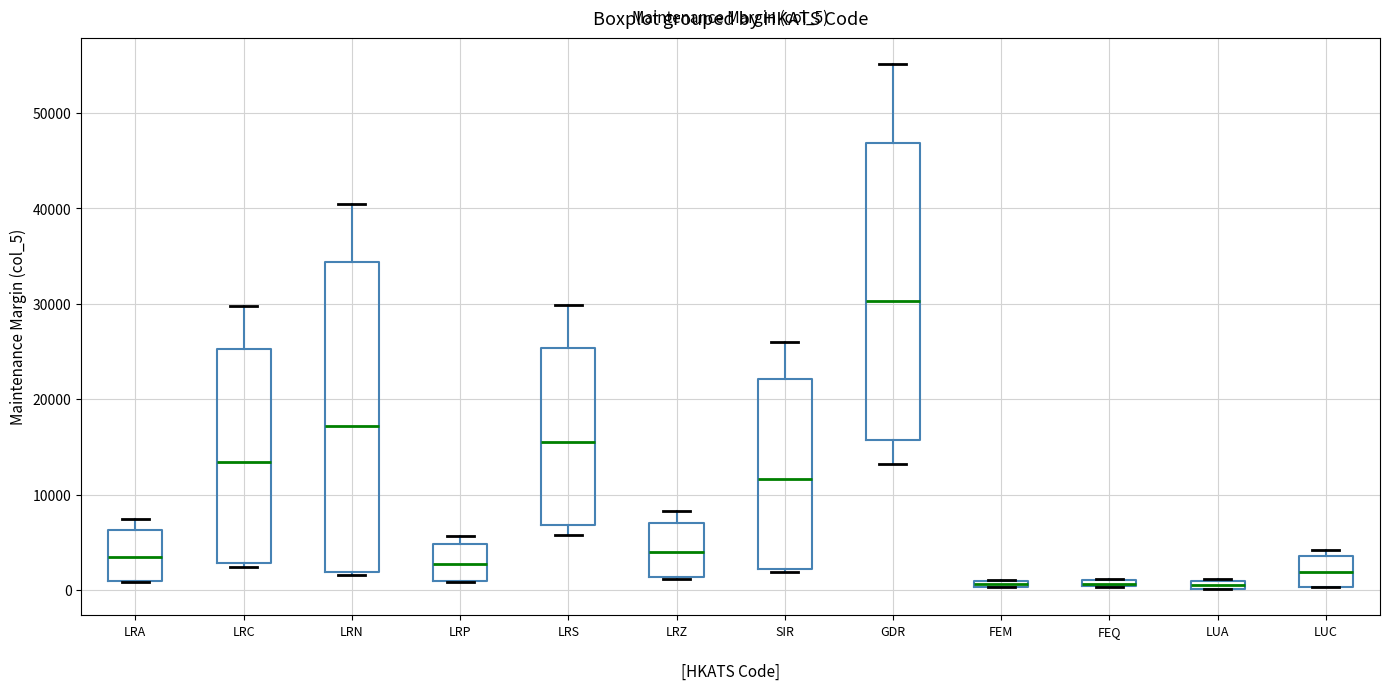

Where is the upper edge of the box for LUC on the y-axis? The values are not printed on the chart, so give them approximately, as read against the axis.

4000